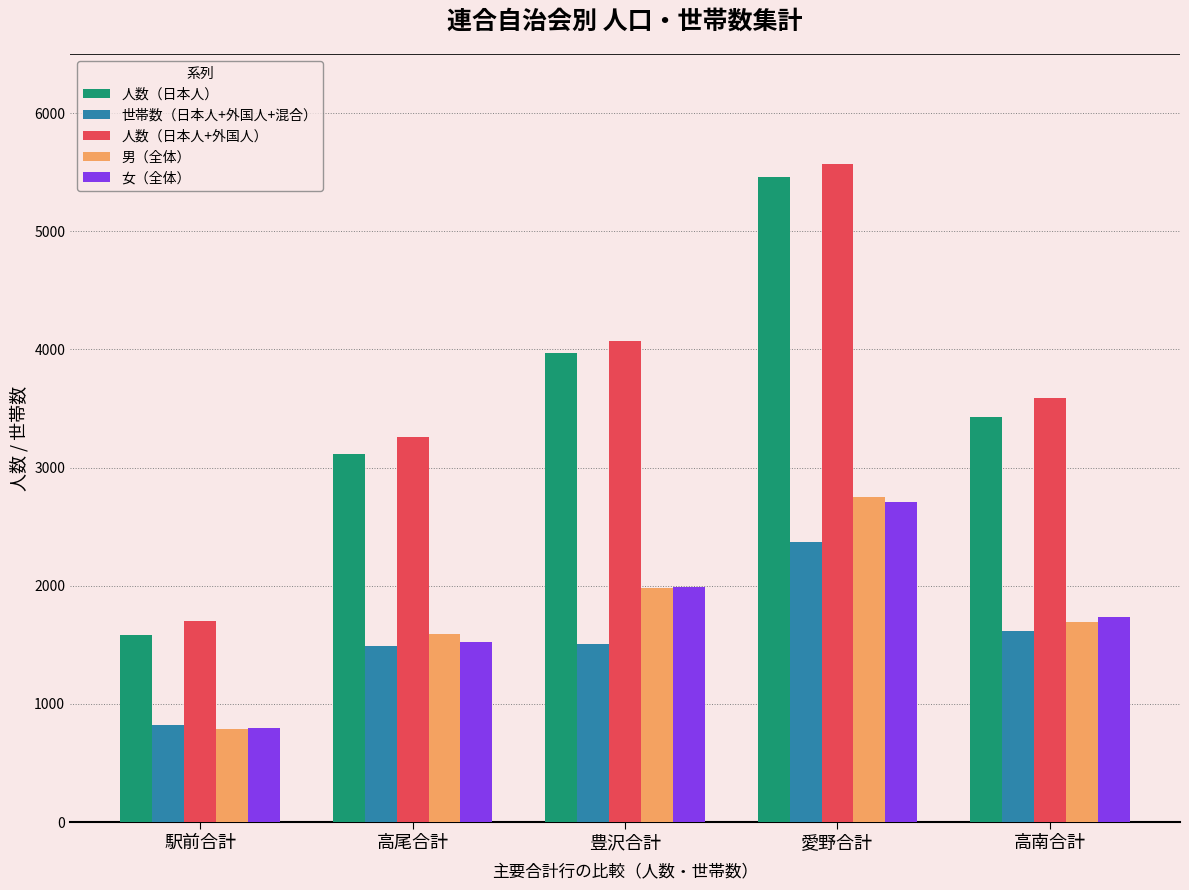

What is the value of the 男（全体） bar at the 1st from the left?

787